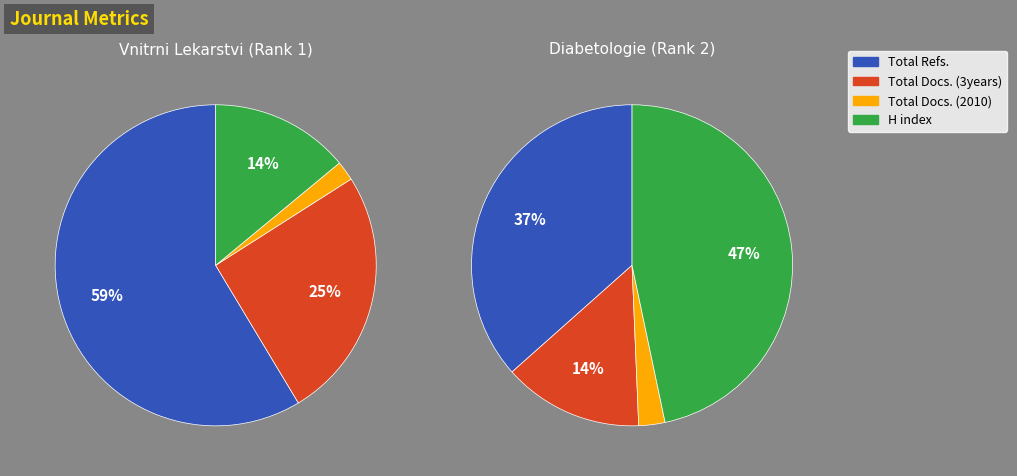

Rank the categories by Total Docs. (3years) value from lowest to highest.

Diabetologie Metabolismus, Vnitrni Lekarstvi